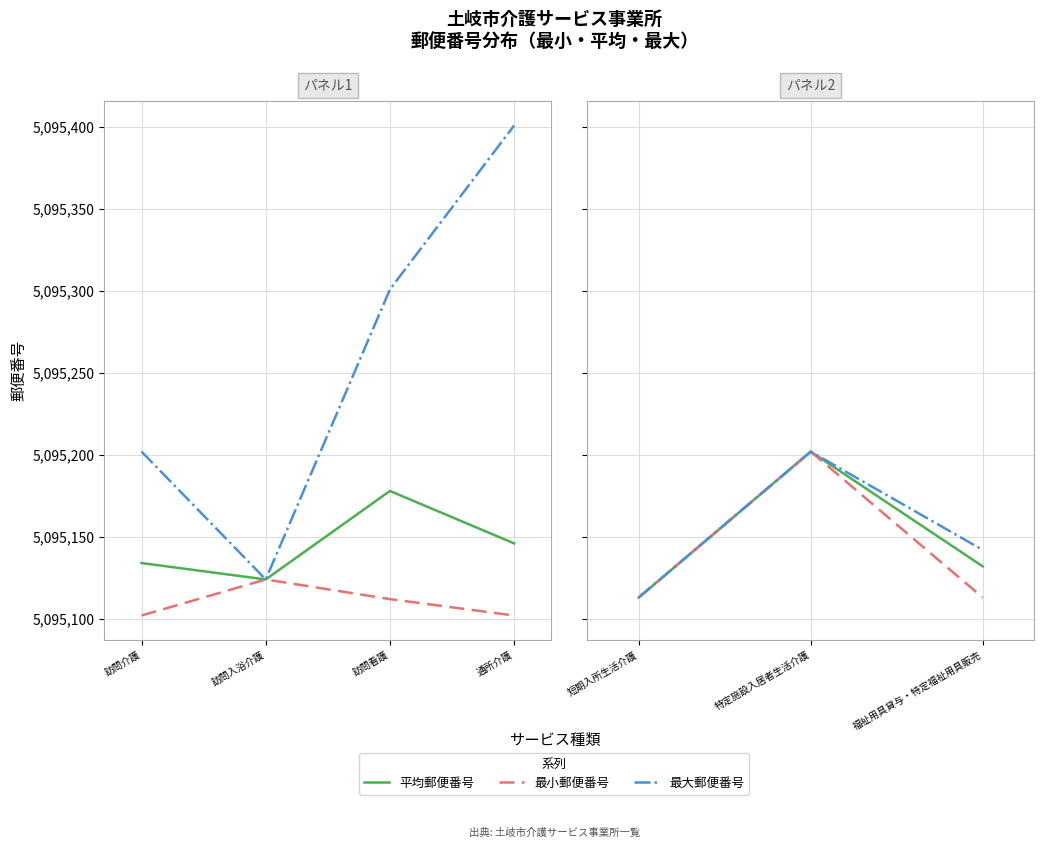

The value of 最大郵便番号 at 福祉用具貸与・特定福祉用具販売 is 3396846. True or false?

False